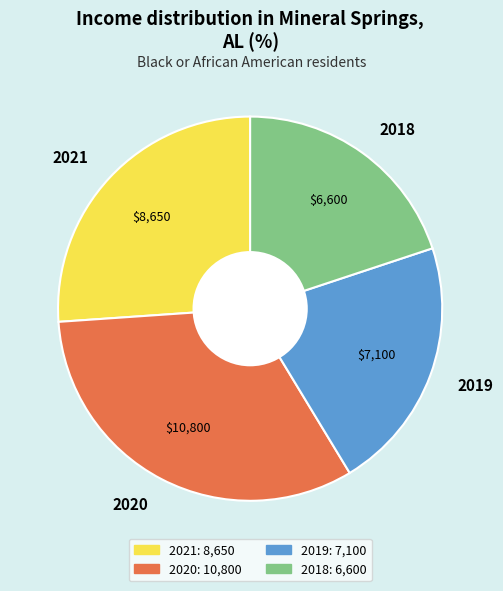

Is the sum of 2018 and 2019 greater than half?

No